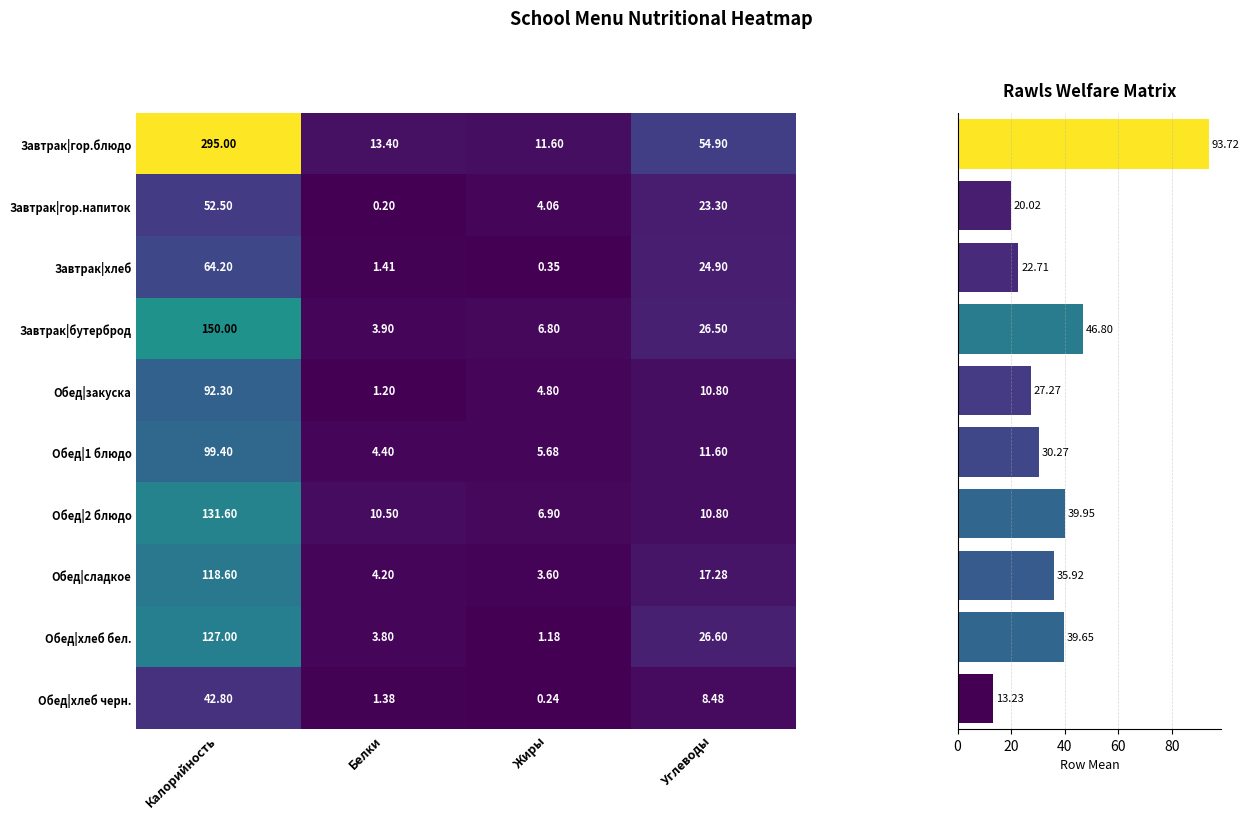

What is the approximate value of Завтрак|бутерброд at Белки?

3.9